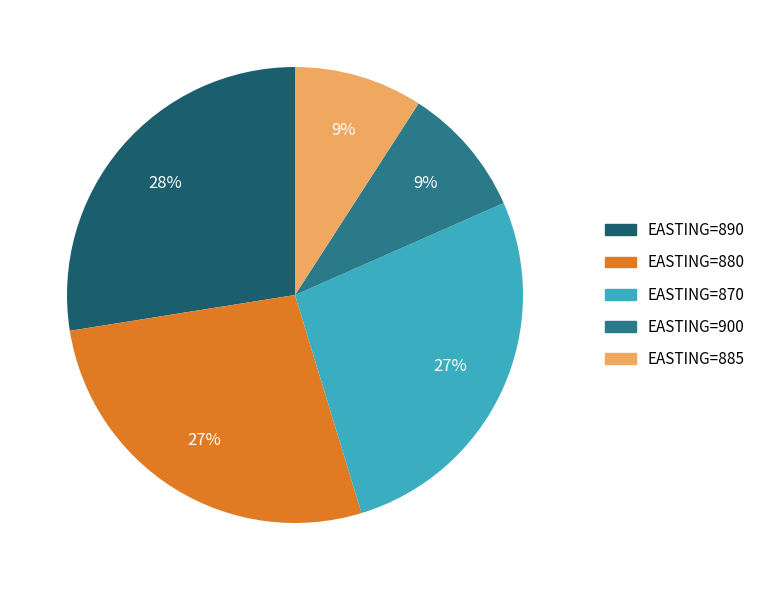

To the nearest percent, what portion does EASTING=880 represent?

27%